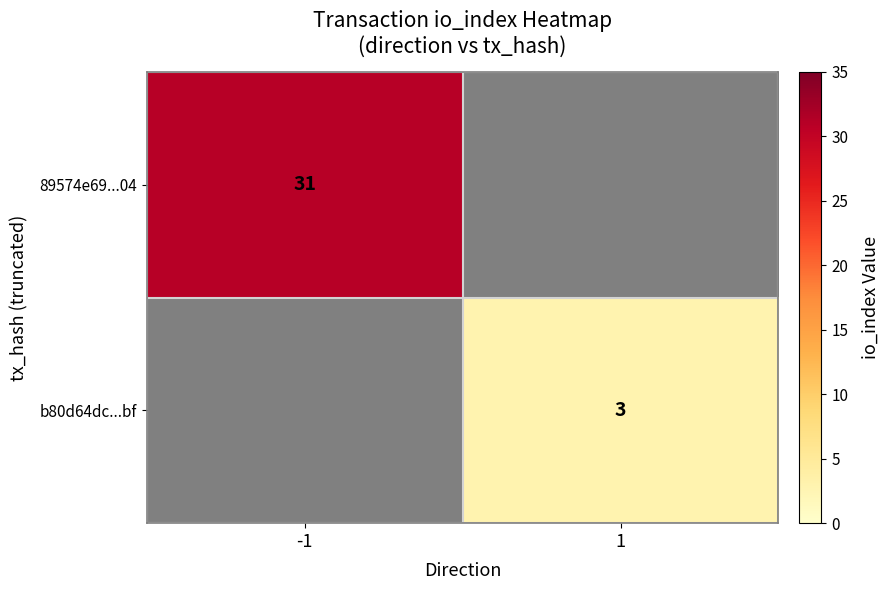

How many categories are shown in the chart?

2